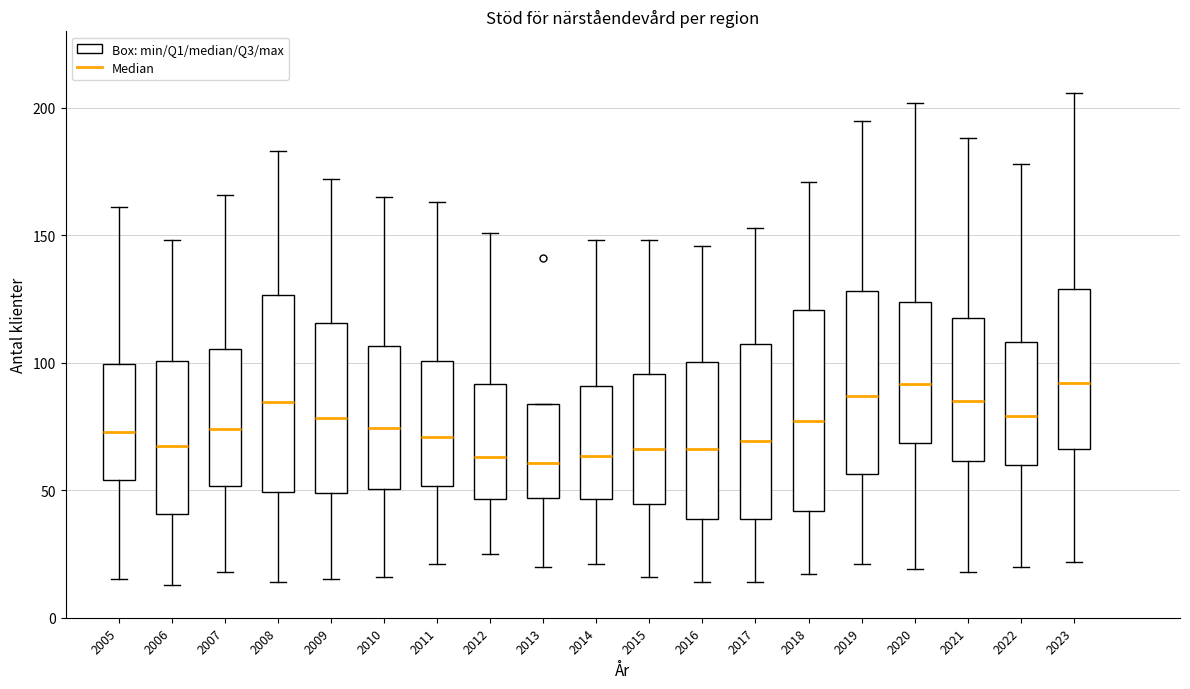

Where does the lower whisker of the box at x = 2023 end on the y-axis? The values are not printed on the chart, so give them approximately, as read against the axis.

20